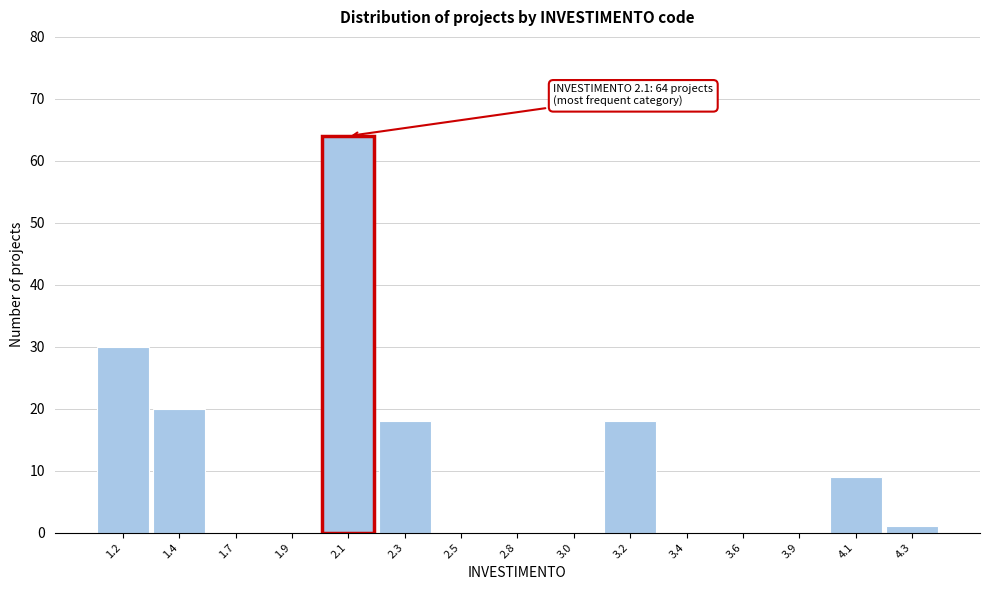

Reading right to left, list all the values displayed in this chart.

4.3=1	4.1=9	3.9=0	3.6=0	3.4=0	3.2=18	3.0=0	2.8=0	2.5=0	2.3=18	2.1=64	1.9=0	1.7=0	1.4=20	1.2=30